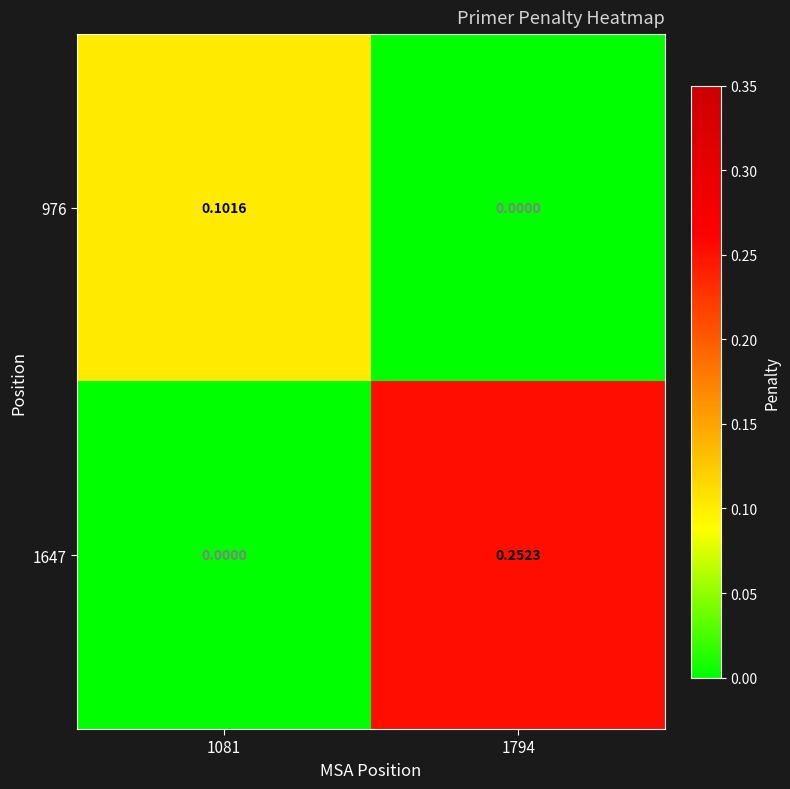

At how many categories does at least one series exceed 0?

2